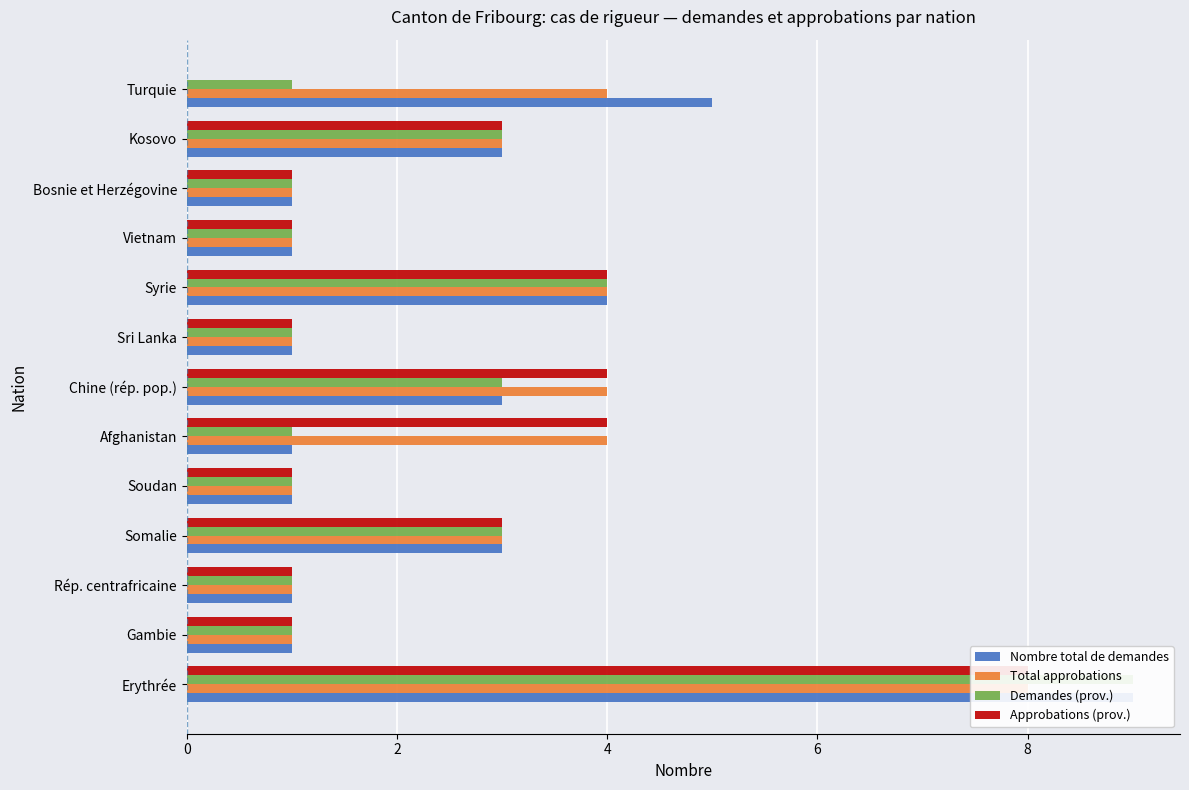

Between Turquie and Afghanistan, which is larger?

Turquie